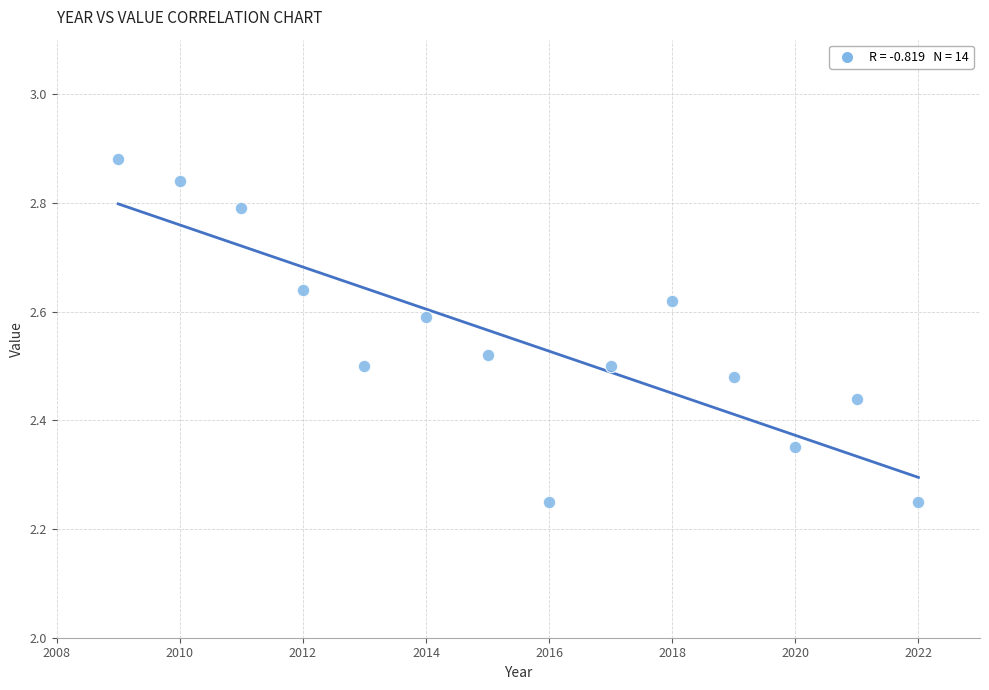

What is the range of X values (max minus min)?

13.0